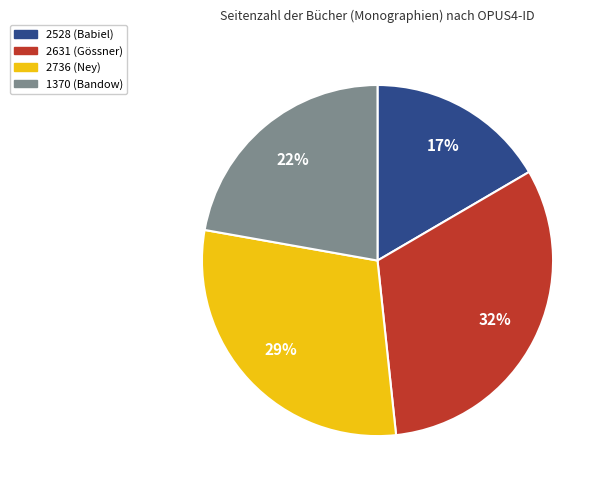

To the nearest percent, what is the difference between the largest and smallest slice percentages?

15%